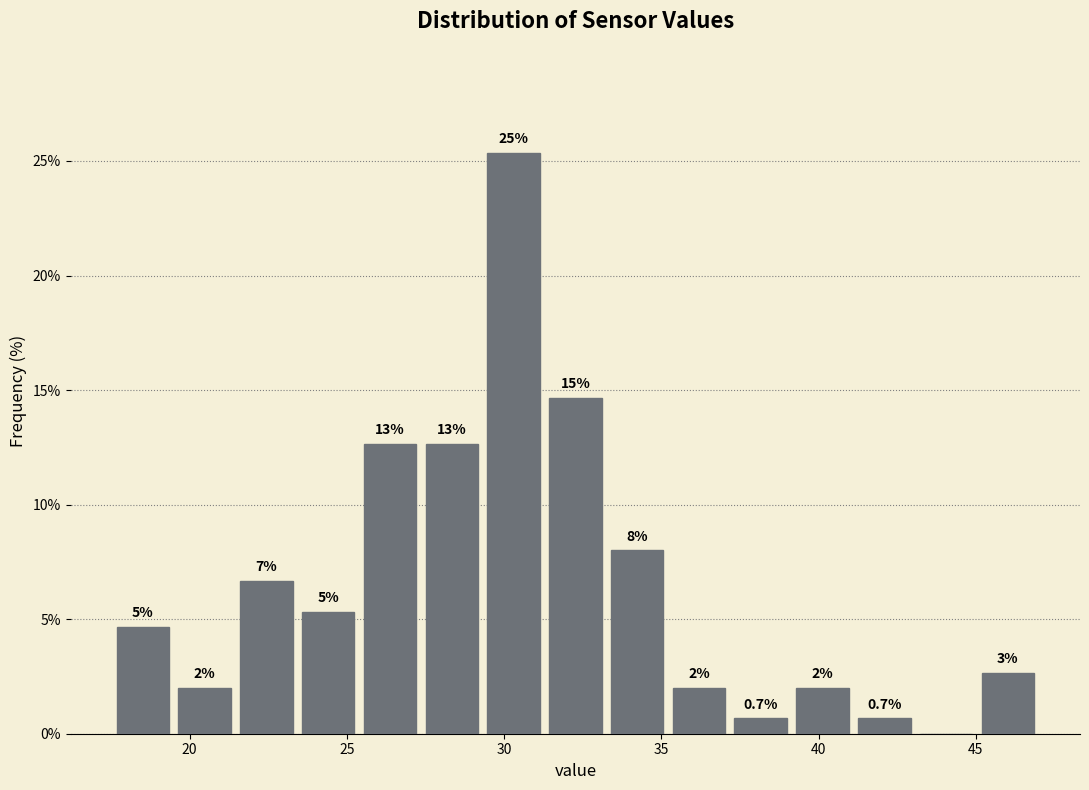

Around what value on the x-axis is the tallest bar? Give the approximate position of its centre, as read against the axis.

30.5